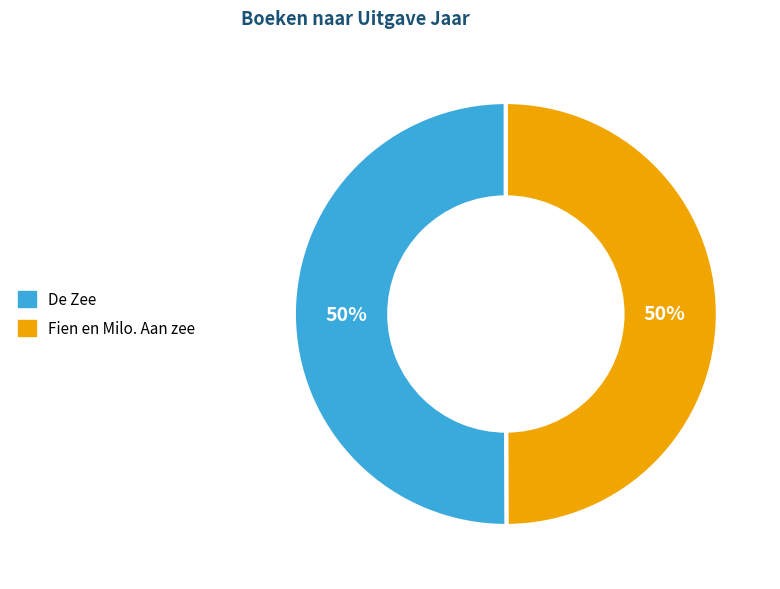

Is it true that Fien en Milo. Aan zee is 50% of the pie?

True